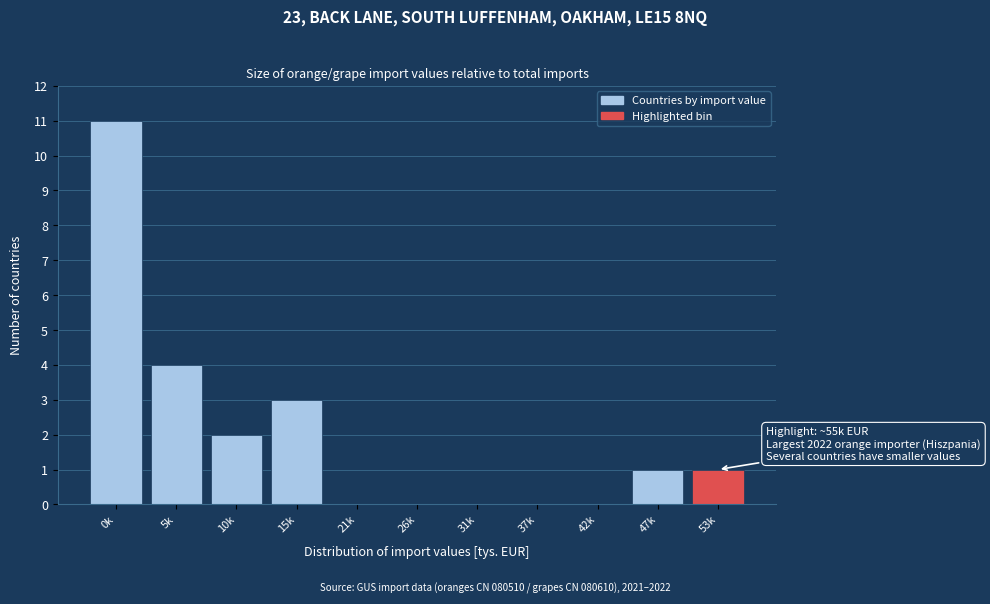

Reading left to right, list all the values displayed in this chart.

0k=11	5k=4	10k=2	15k=3	21k=0	26k=0	31k=0	37k=0	42k=0	47k=1	53k=1